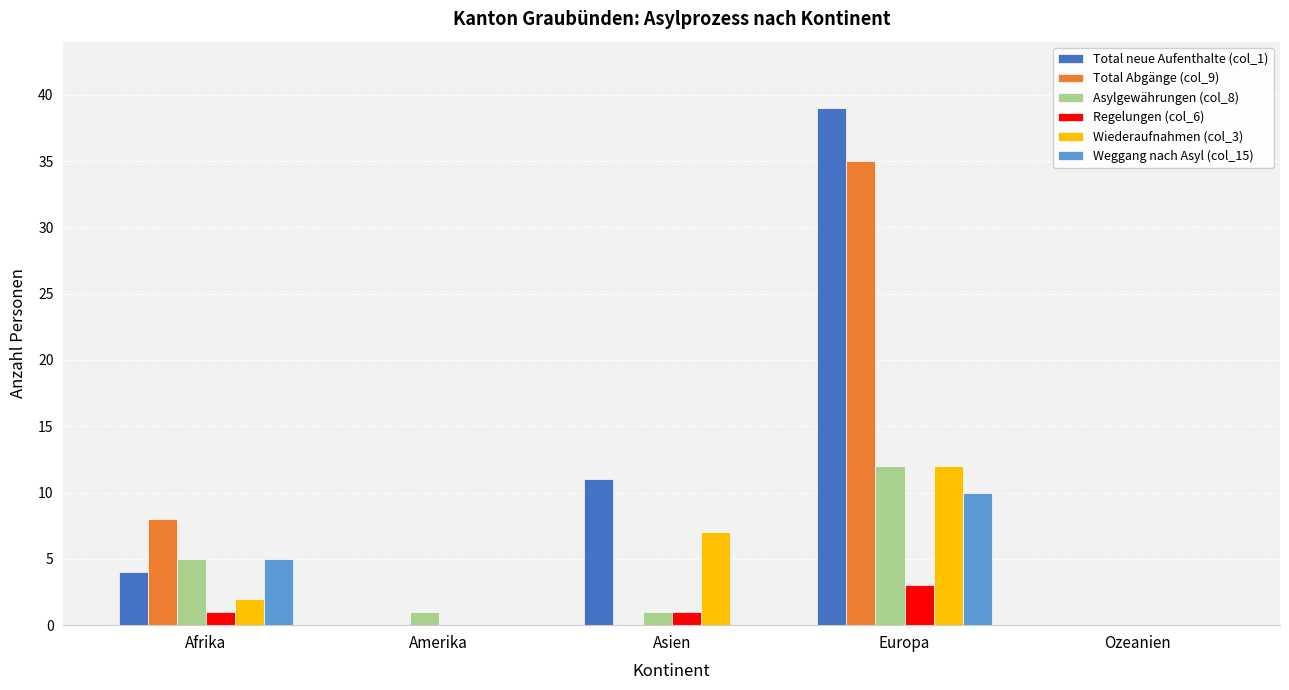

Reading left to right, transcribe all the data shown in this chart.

Total neue Aufenthalte (col_1): Afrika=4	Amerika=0	Asien=11	Europa=39	Ozeanien=0
Total Abgänge (col_9): Afrika=8	Amerika=0	Asien=0	Europa=35	Ozeanien=0
Asylgewährungen (col_8): Afrika=5	Amerika=1	Asien=1	Europa=12	Ozeanien=0
Regelungen (col_6): Afrika=1	Amerika=0	Asien=1	Europa=3	Ozeanien=0
Wiederaufnahmen (col_3): Afrika=2	Amerika=0	Asien=7	Europa=12	Ozeanien=0
Weggang nach Asyl (col_15): Afrika=5	Amerika=0	Asien=0	Europa=10	Ozeanien=0